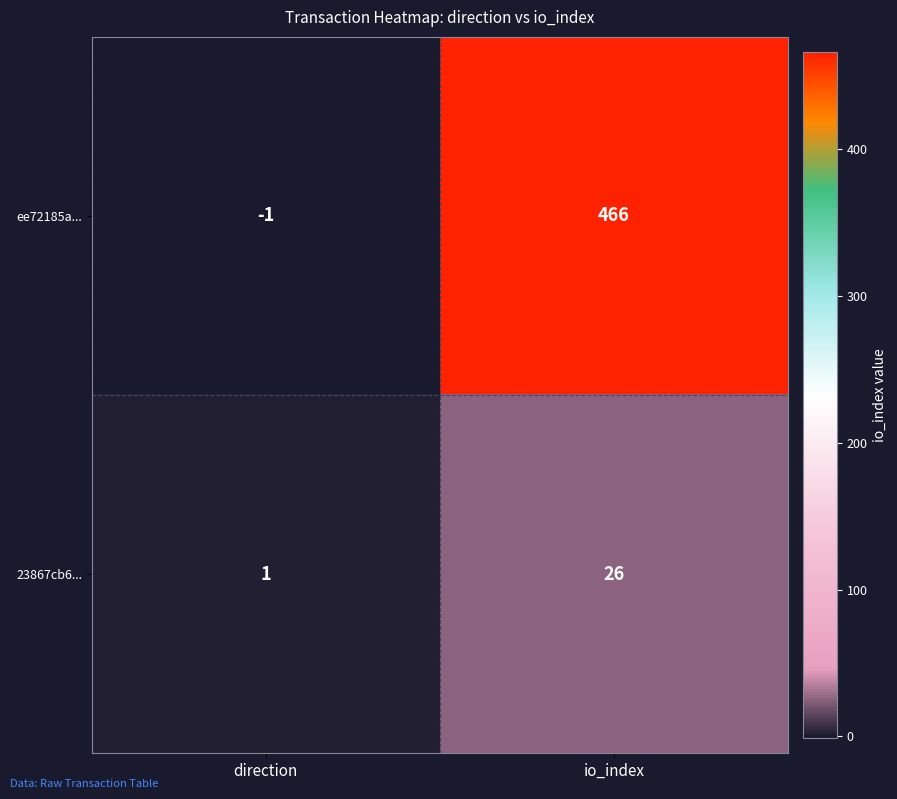

What is the greatest value displayed?

466